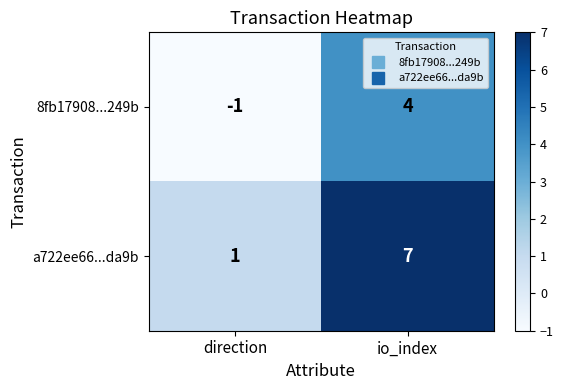

Reading left to right, extract all data points from this chart.

8fb17908...249b: direction=-1	io_index=4
a722ee66...da9b: direction=1	io_index=7